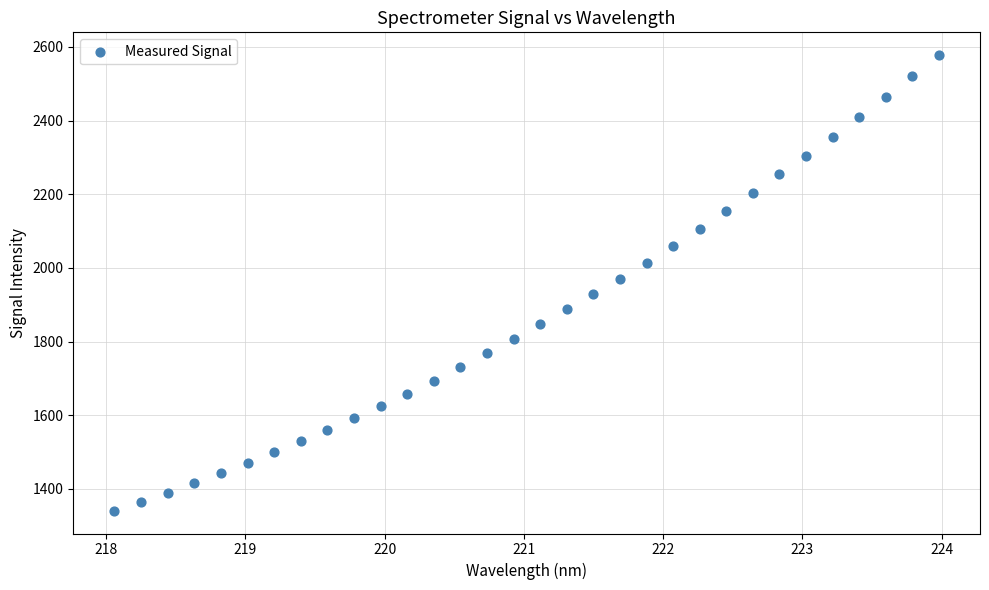

What is the range of Y values (max minus min)?

1236.8